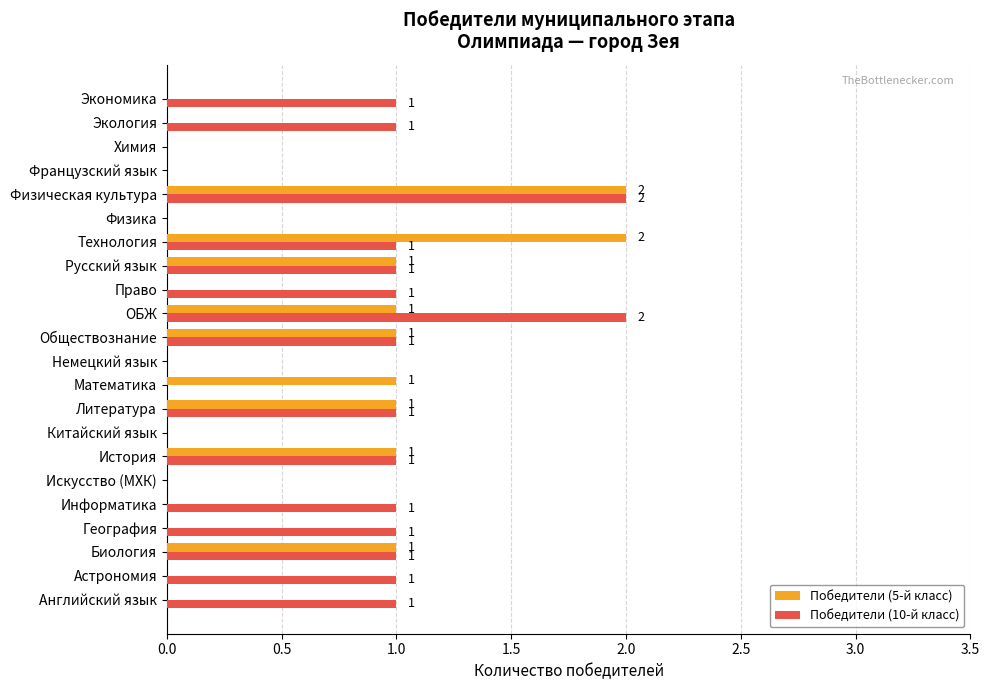

Between Немецкий язык and Экология, which series saw the biggest shift?

Победители (10-й класс)